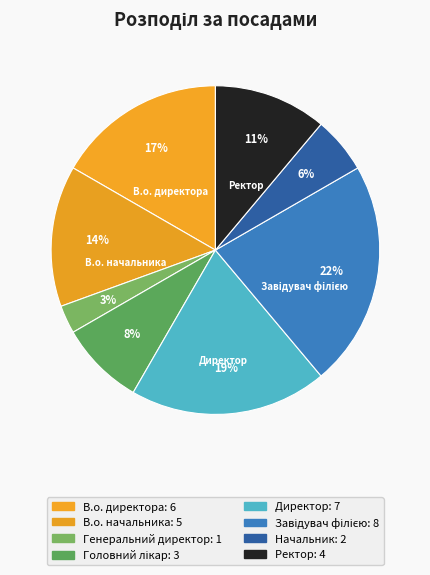

What is the smallest slice in the pie chart?

Генеральний директор